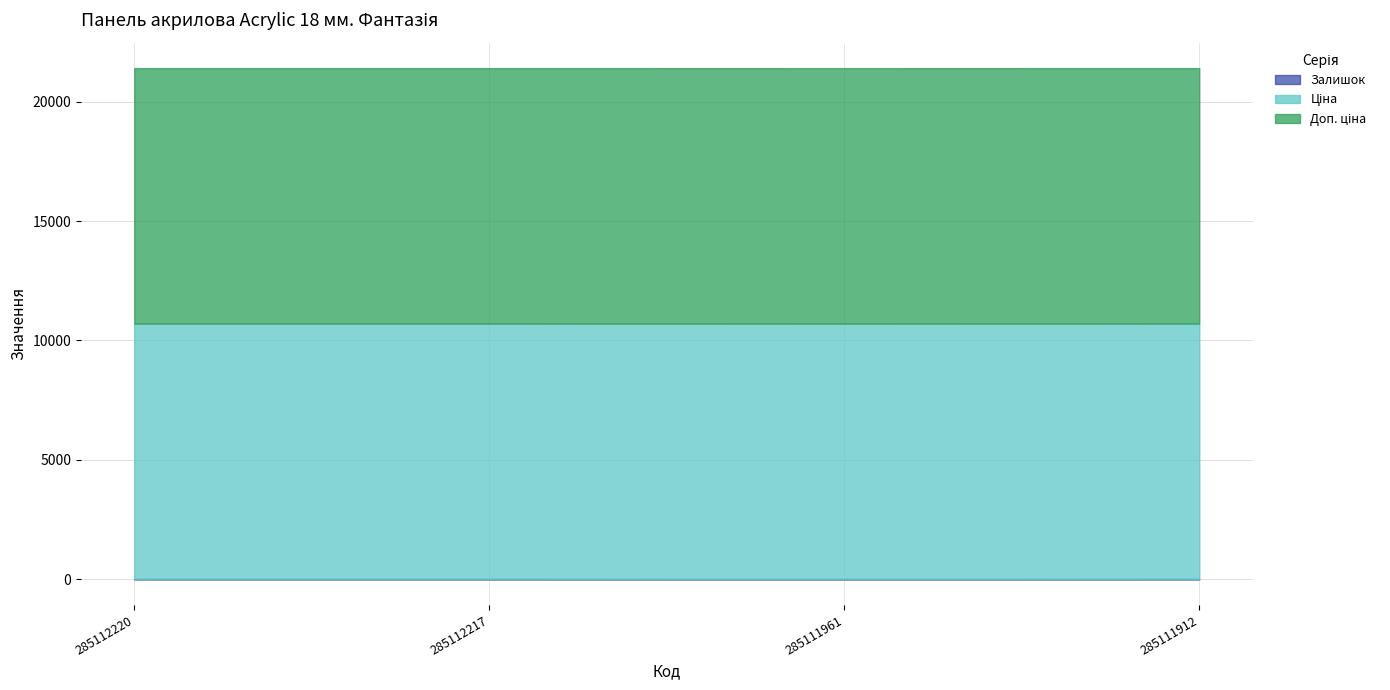

What is the value of the Ціна point at the 3rd from the left?

10690.9